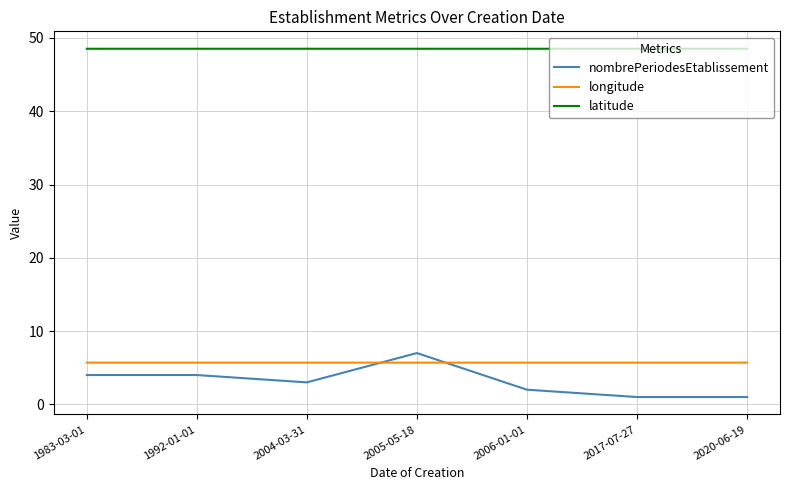

What is the greatest value displayed?

48.5